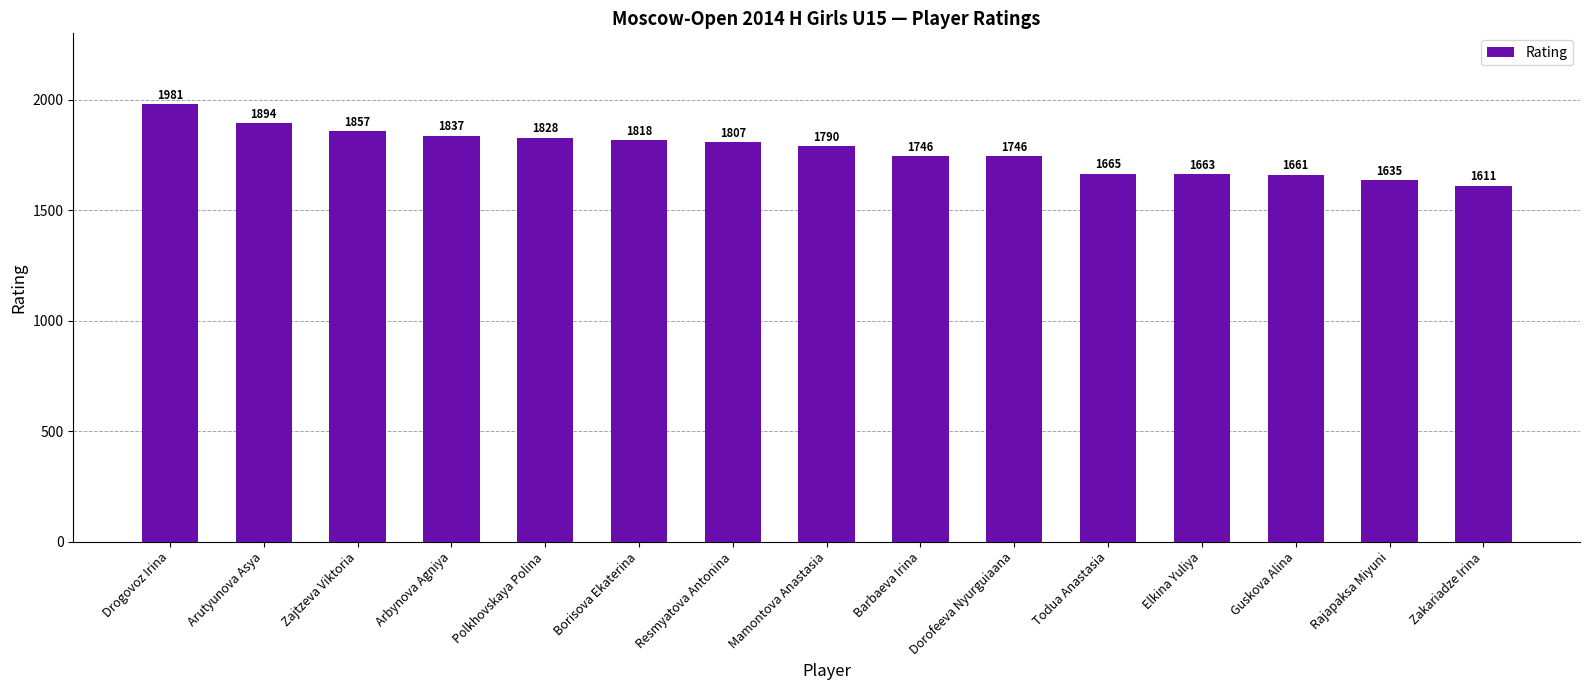

Count the number of categories in the chart.

15